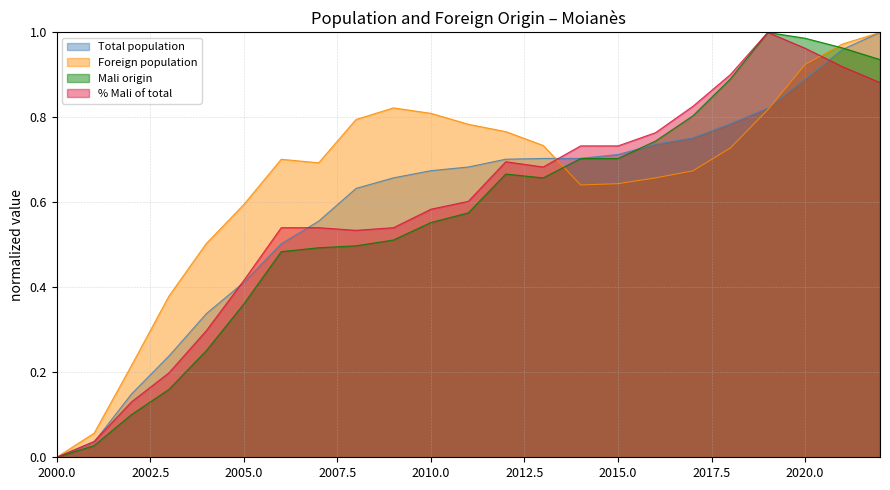

True or false: % Mali of total and Total population cross at least once.

True